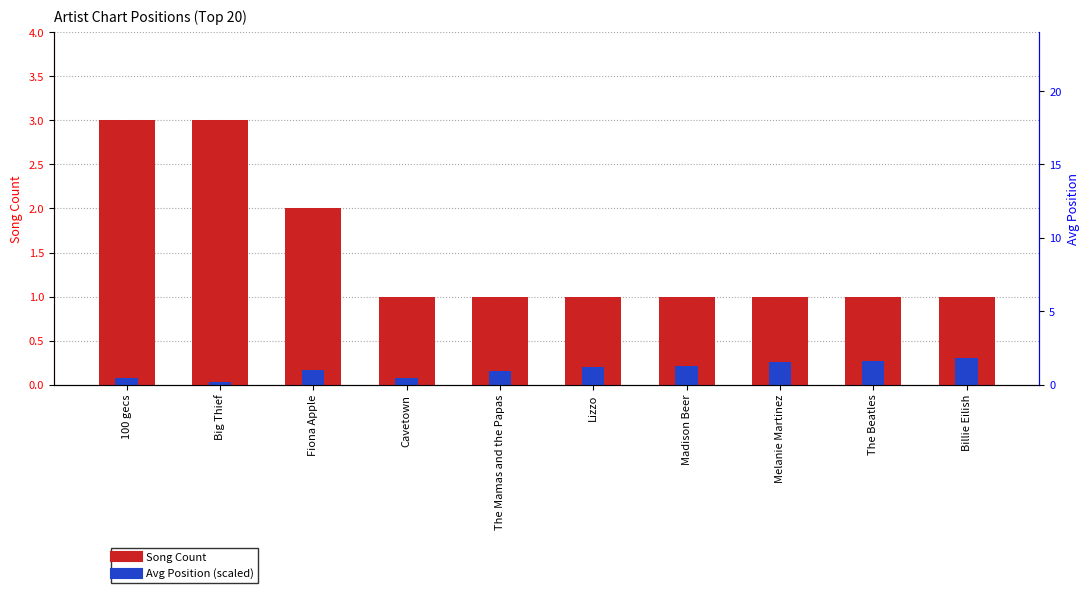

Reading right to left, extract all data points from this chart.

Song Count: Billie Eilish=1.0	The Beatles=1.0	Melanie Martinez=1.0	Madison Beer=1.0	Lizzo=1.0	The Mamas and the Papas=1.0	Cavetown=1.0	Fiona Apple=2.0	Big Thief=3.0	100 gecs=3.0
Avg Position (scaled): Billie Eilish=0.3	The Beatles=0.3	Melanie Martinez=0.3	Madison Beer=0.2	Lizzo=0.2	The Mamas and the Papas=0.1	Cavetown=0.1	Fiona Apple=0.2	Big Thief=0.0	100 gecs=0.1